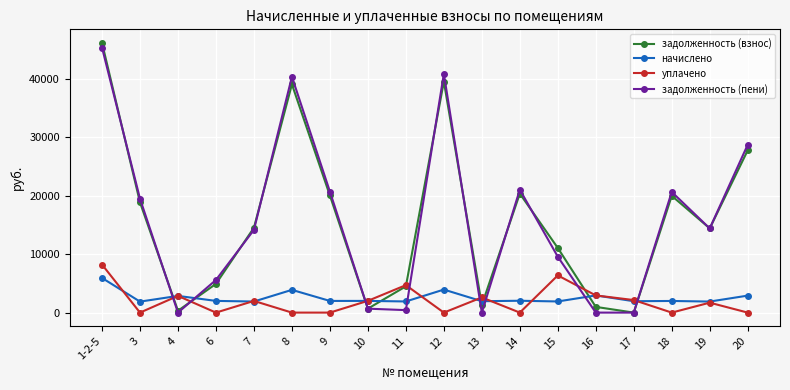

How many values in the уплачено series are below 2000?

9